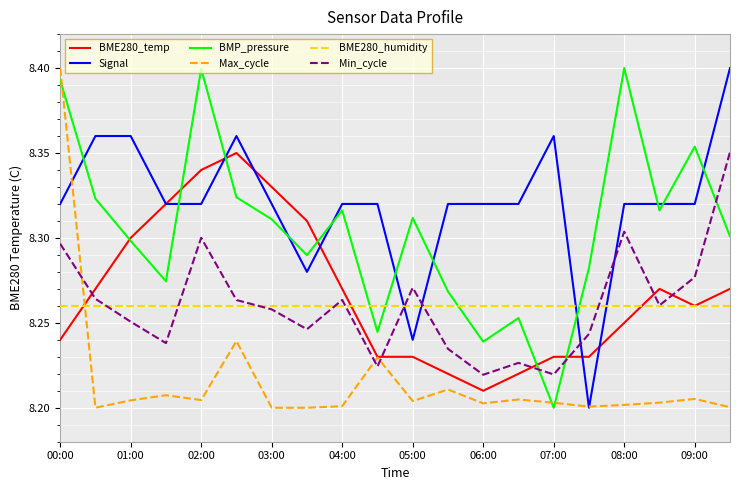

After their last crossing, which series has the higher values: Min_cycle or BMP_pressure?

Min_cycle